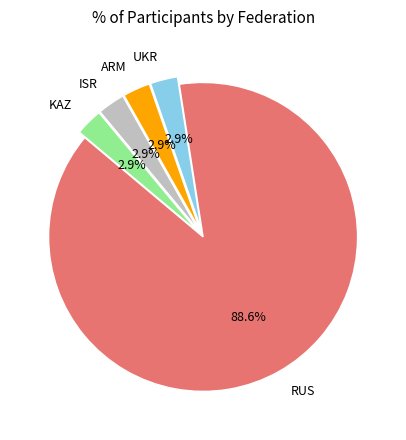

How many slices are in this pie chart?

5